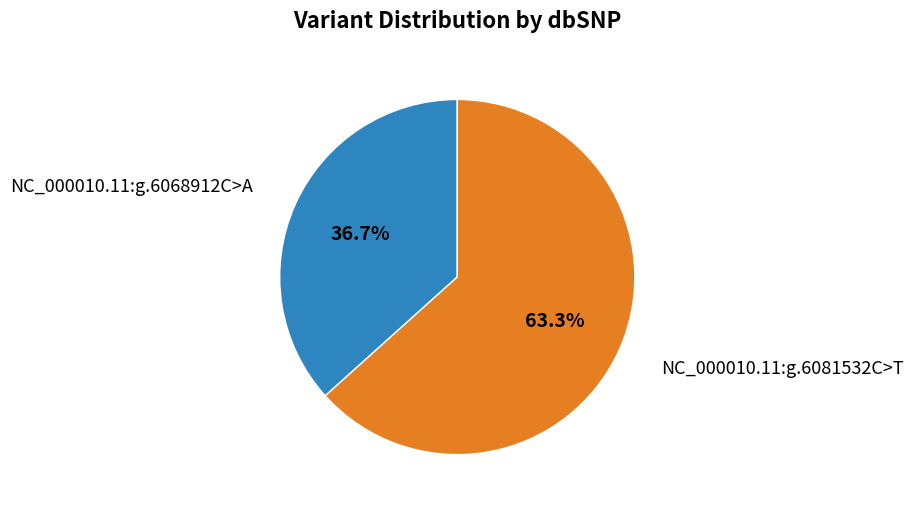

To the nearest percent, what is the average slice percentage?

50%